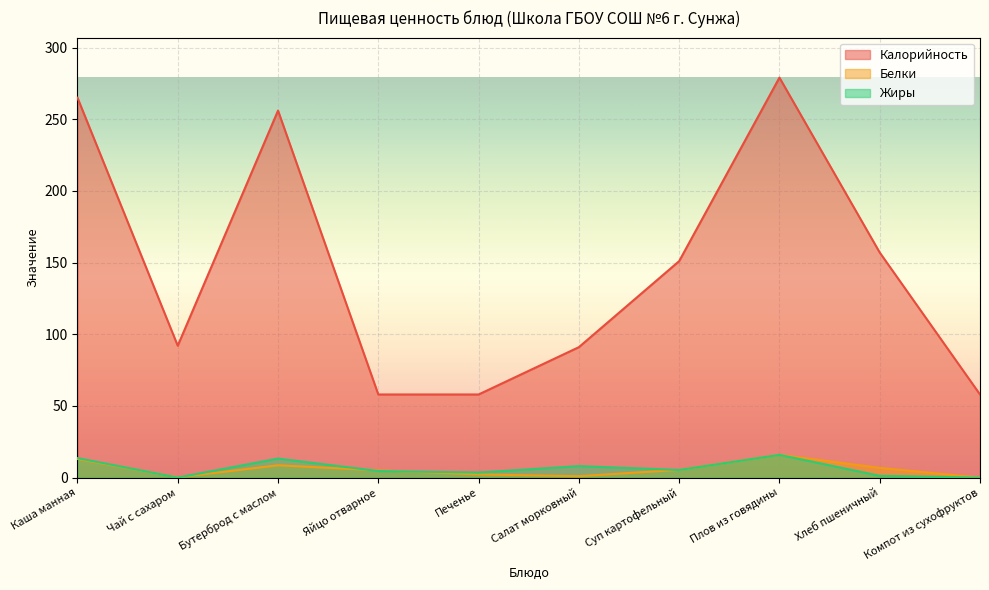

What is the difference between the Жиры values at Салат морковный and Хлеб пшеничный?

6.8